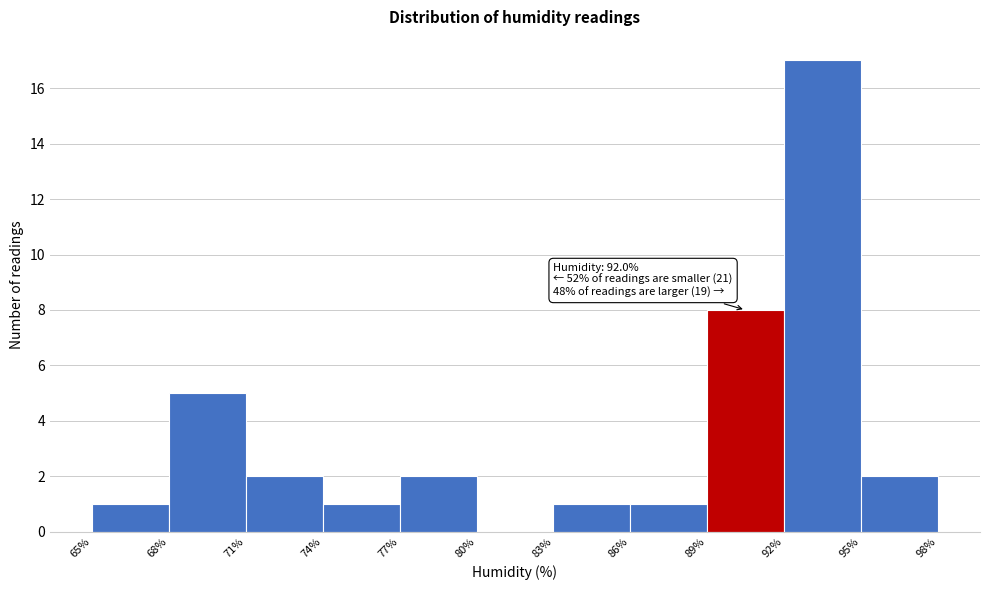

Over which range of the x-axis is the bar tallest?

92% to 95%